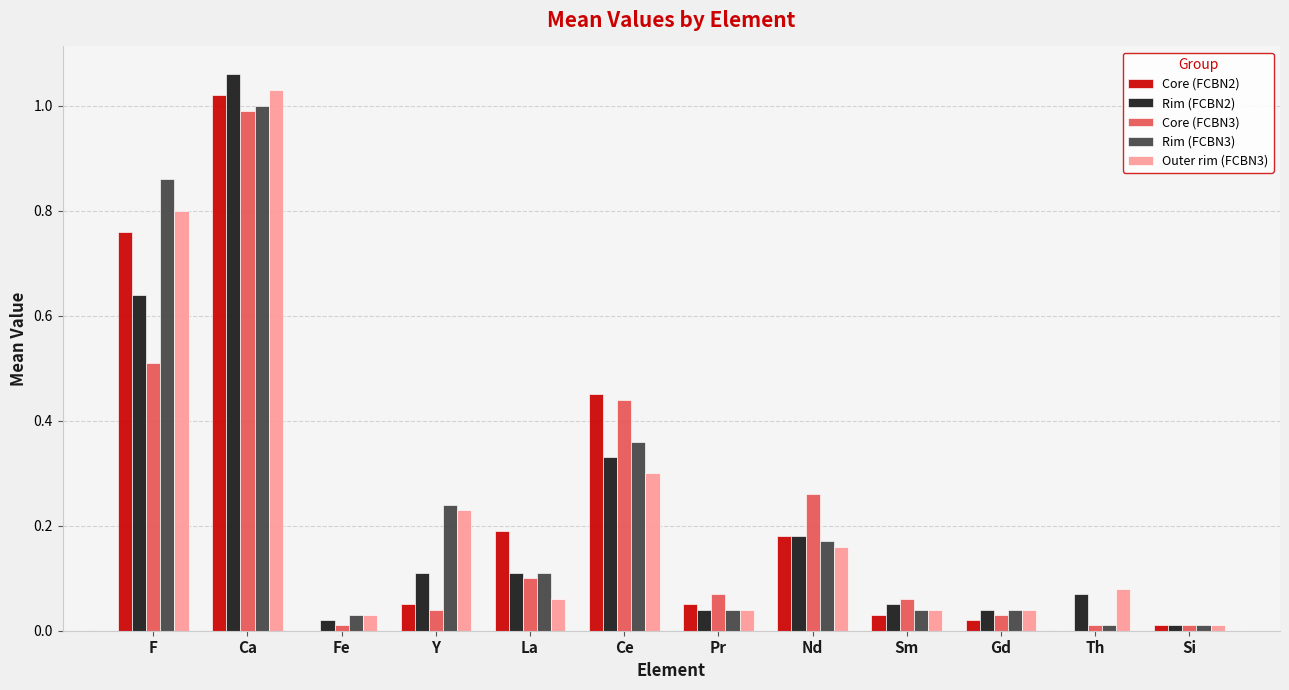

What is the sum of all Core (FCBN2) values?

2.8